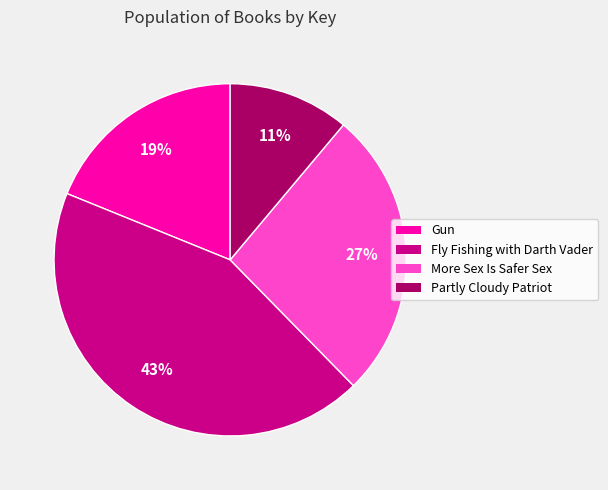

True or false: Gun accounts for 29% of the total.

False